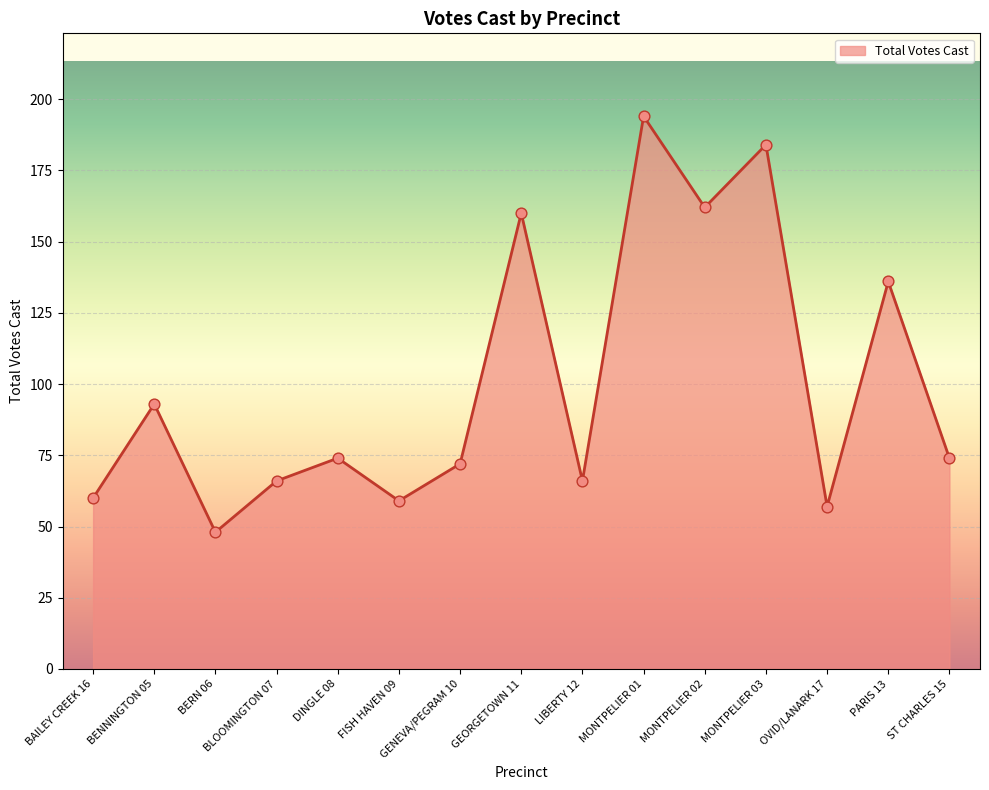

What is the change in value from BLOOMINGTON 07 to GENEVA/PEGRAM 10?

+6